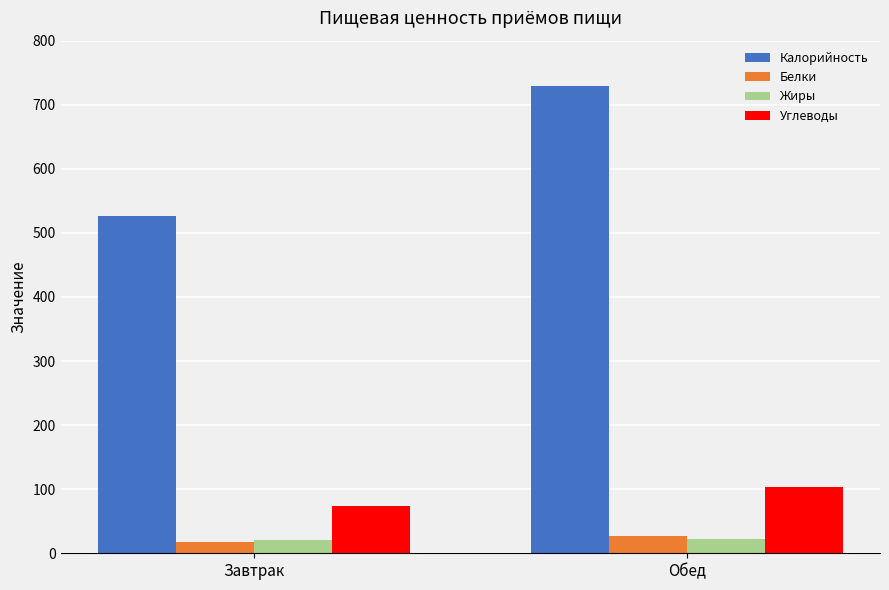

At which label is Калорийность closest to 628?

Завтрак